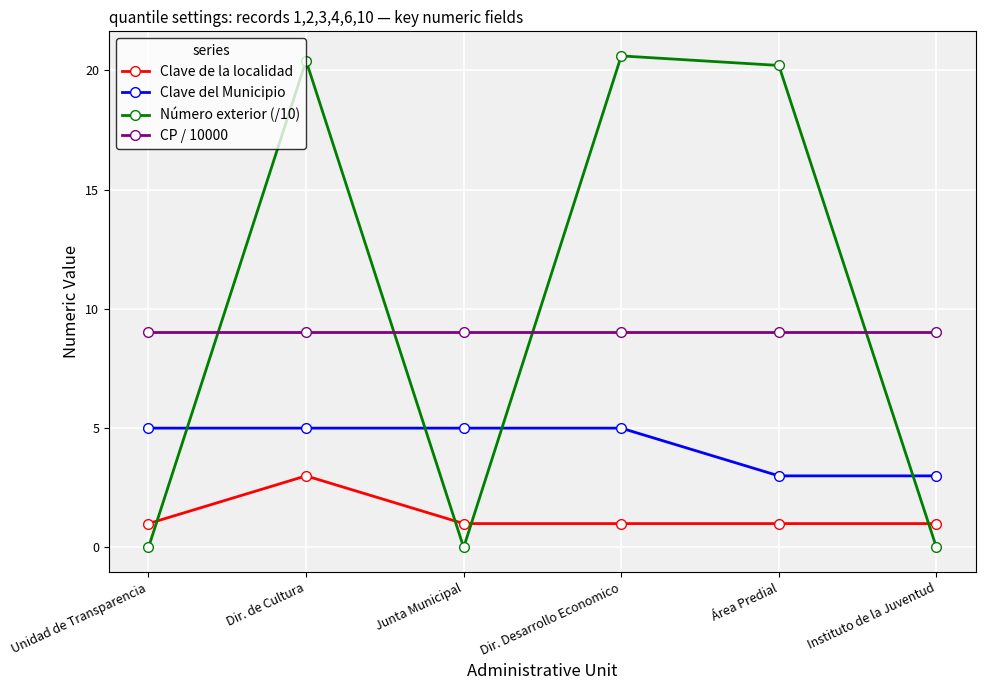

Which series has the largest range (max minus min)?

Número exterior (/10)